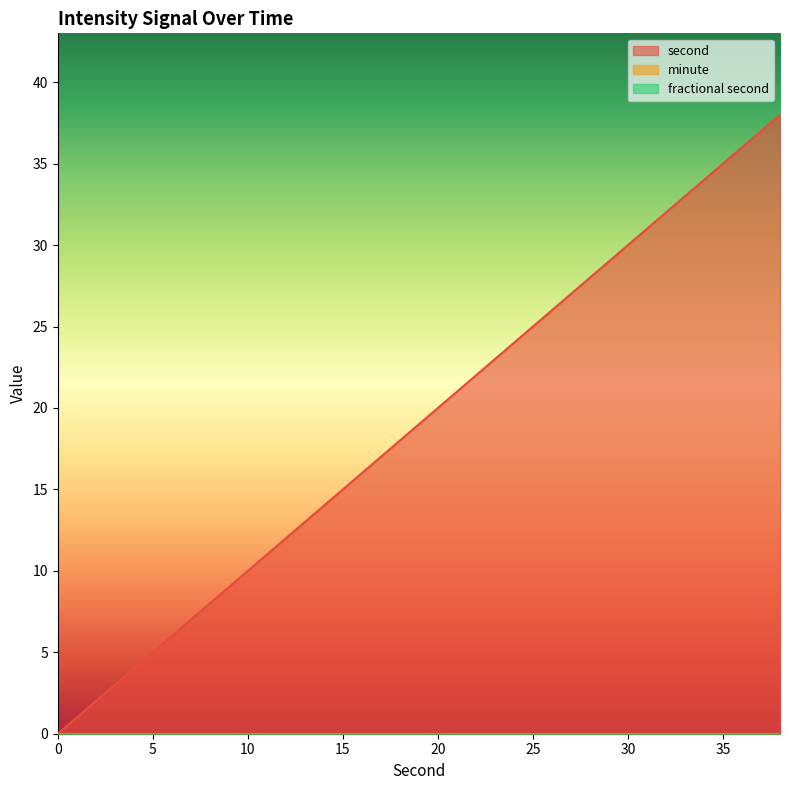

What are all the series names shown in the legend?

second, minute, fractional second